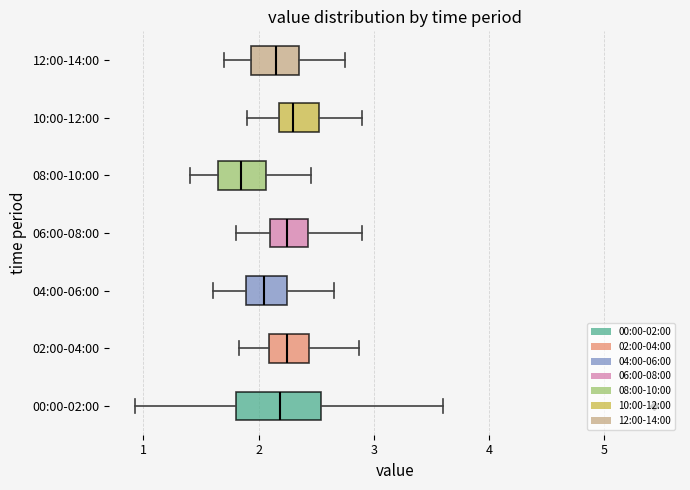

Where does the right whisker of the box for 00:00-02:00 end on the x-axis? The values are not printed on the chart, so give them approximately, as read against the axis.

3.6